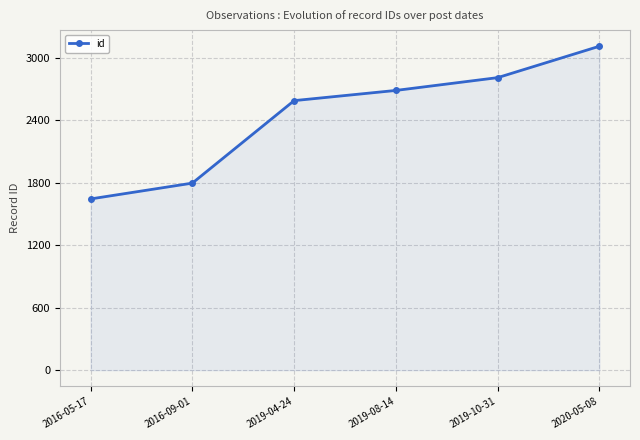

List the labels in order of value, smallest first.

2016-05-17, 2016-09-01, 2019-04-24, 2019-08-14, 2019-10-31, 2020-05-08